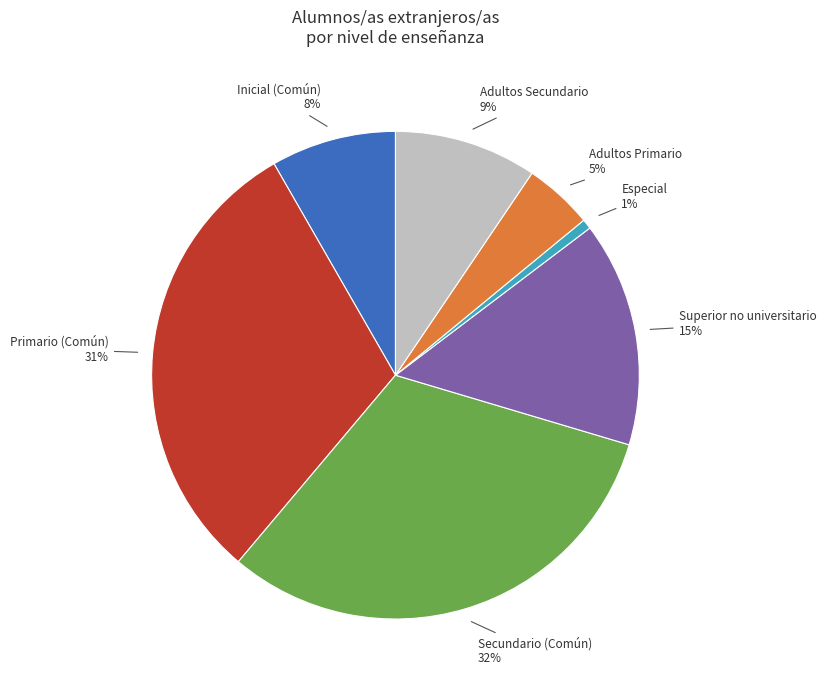

To the nearest percent, what is the difference between the largest and smallest slice percentages?

31%